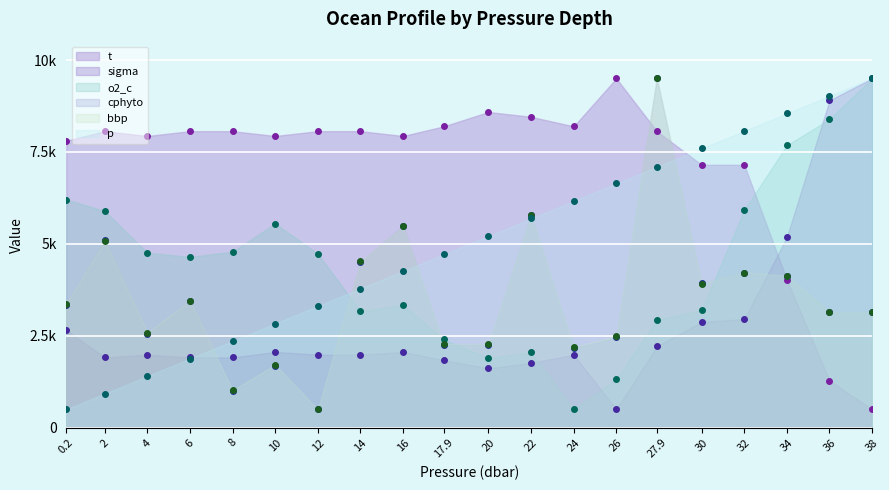

What is the spread (max minus min) of values at 14.0?

6077.6